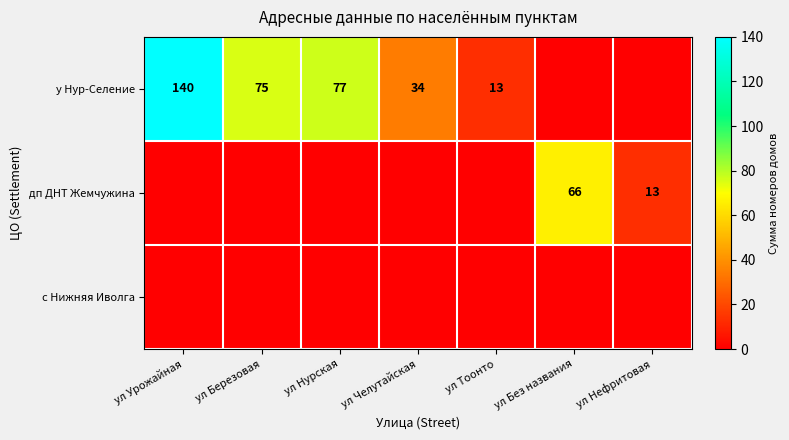

The value of у Нур-Селение at ул Березовая is 75. True or false?

True